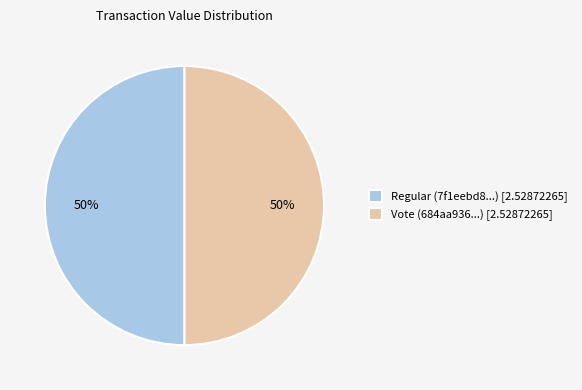

The Vote (684aa936...) [2.52872265] slice represents 50% of the pie. True or false?

True